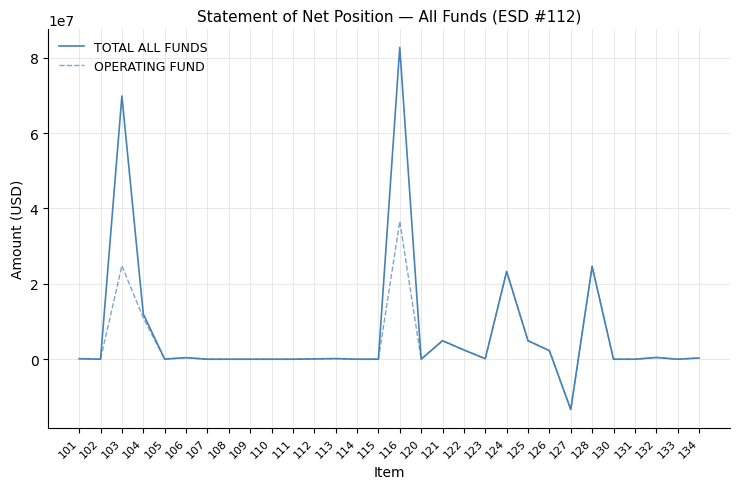

Which series has the widest spread of values?

TOTAL ALL FUNDS